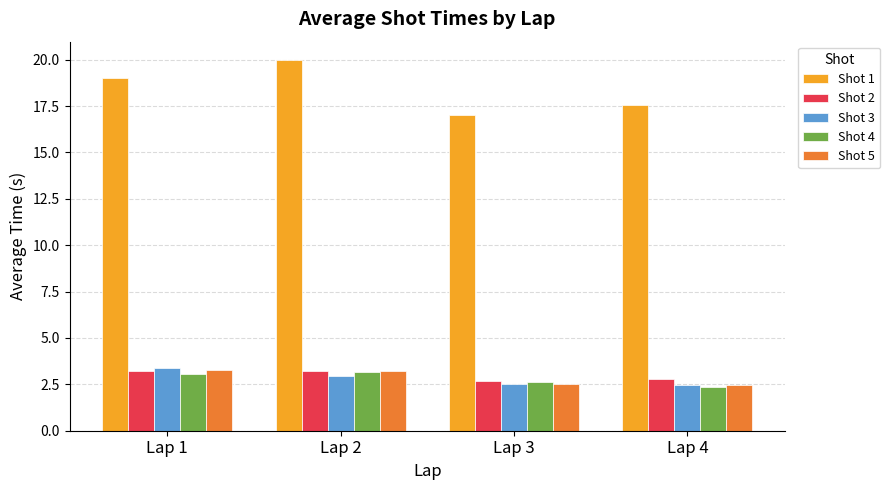

What is the average value of the Shot 2 series?

3.0